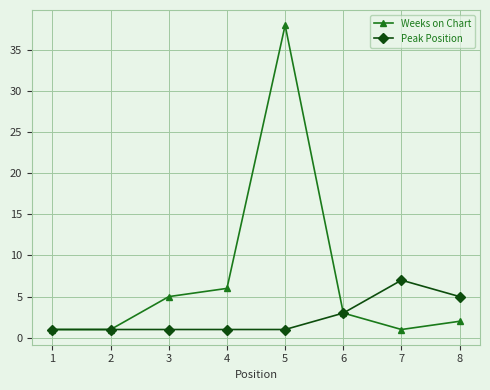

How many categories are shown in the chart?

8